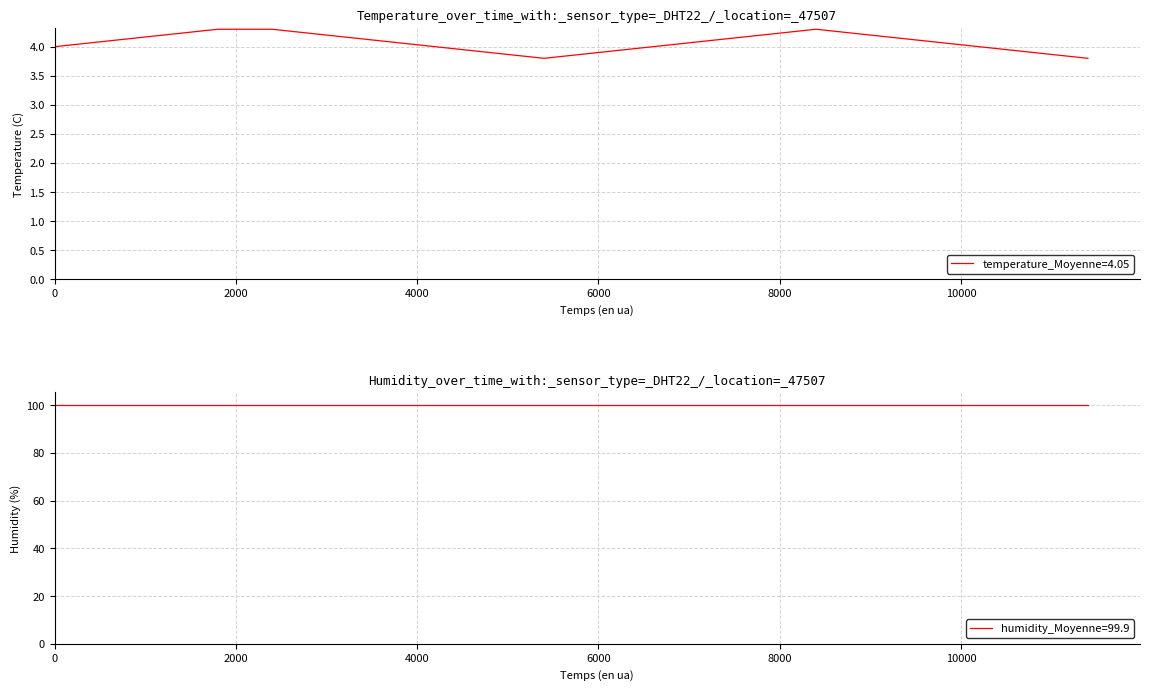

What is the lowest value of the temperature_Moyenne=4.05 series?

3.8